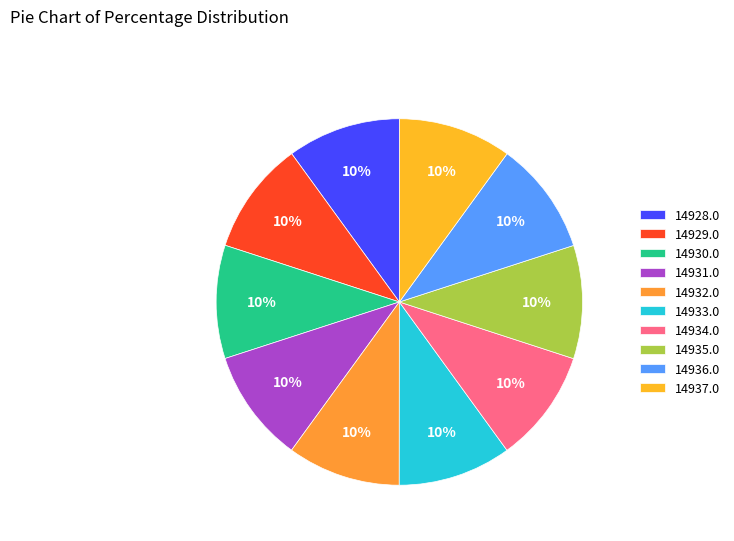

To the nearest percent, what percentage of the pie is 14936.0?

10%